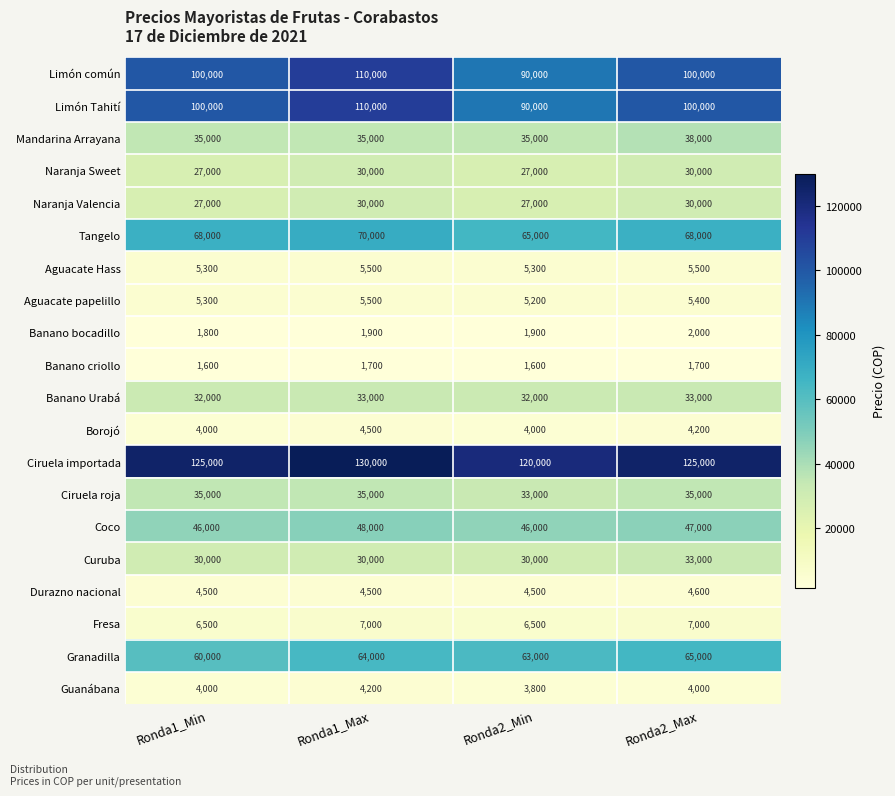

How many categories are shown in the chart?

4